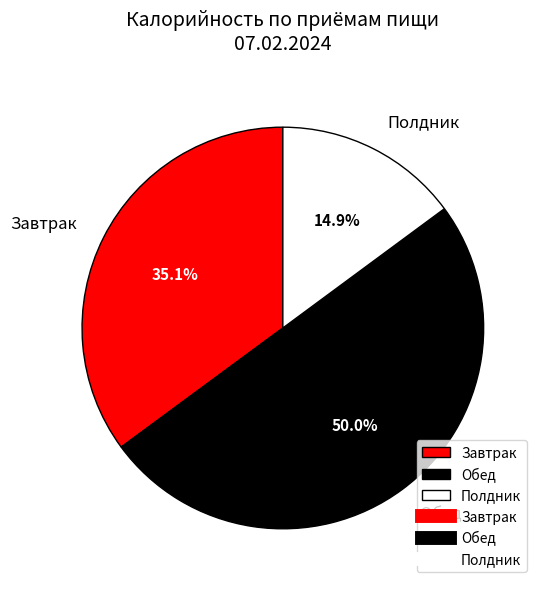

Between Завтрак and Обед, which is larger?

Обед